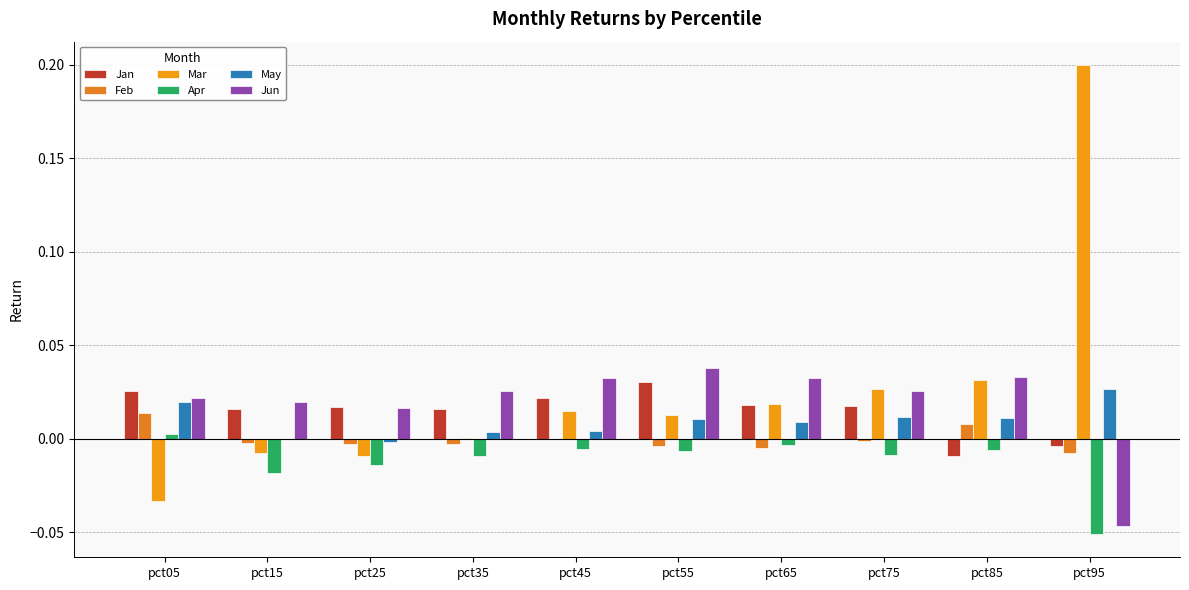

Are the bars grouped side by side (vs. stacked)?

Yes